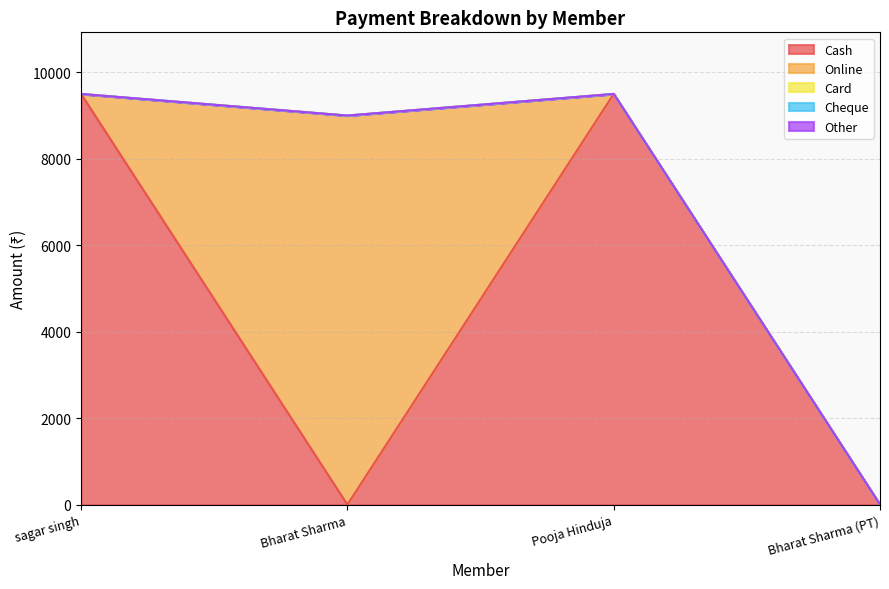

Count the number of categories in the chart.

4